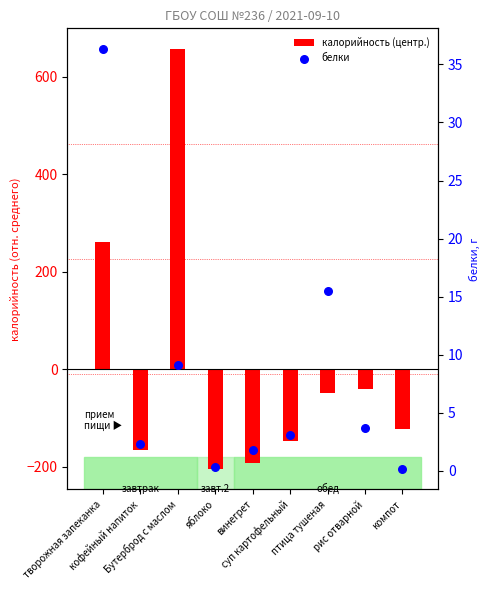

Which series has the largest total across all categories?

белки